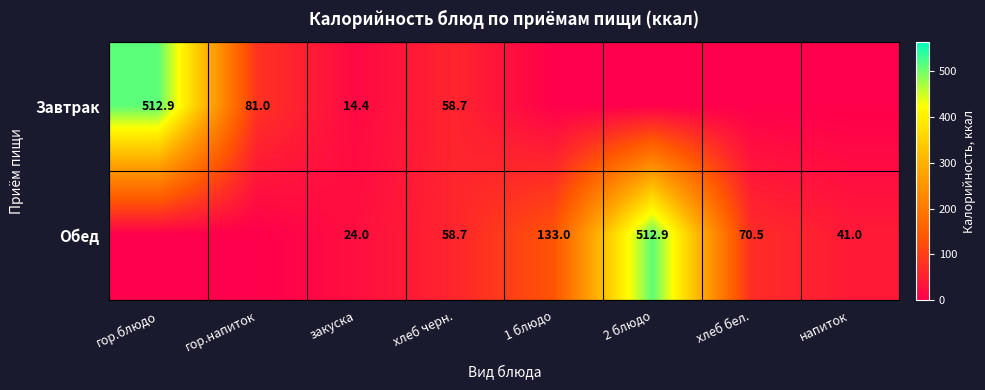

Which category has the lowest value across all series?

1 блюдо